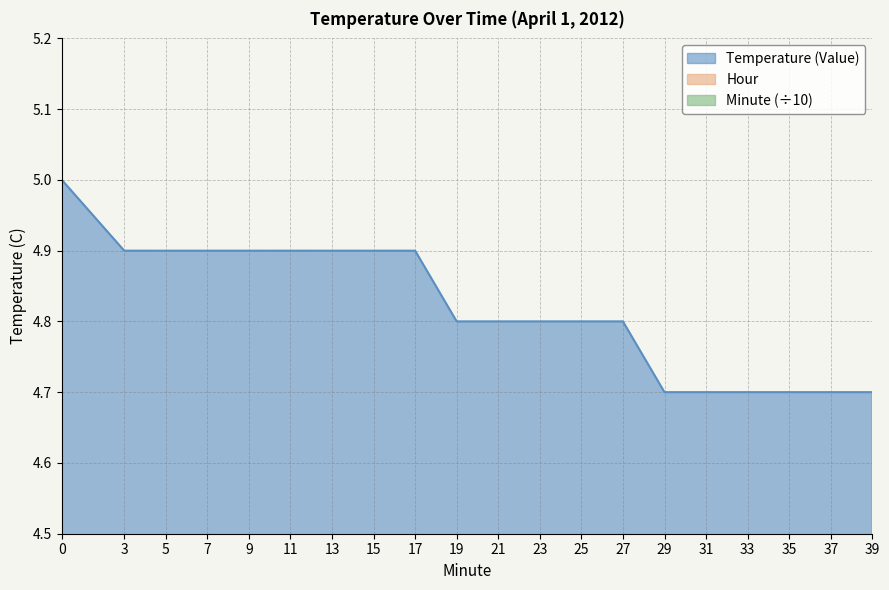

How many values in the Minute series exceed 2?

10